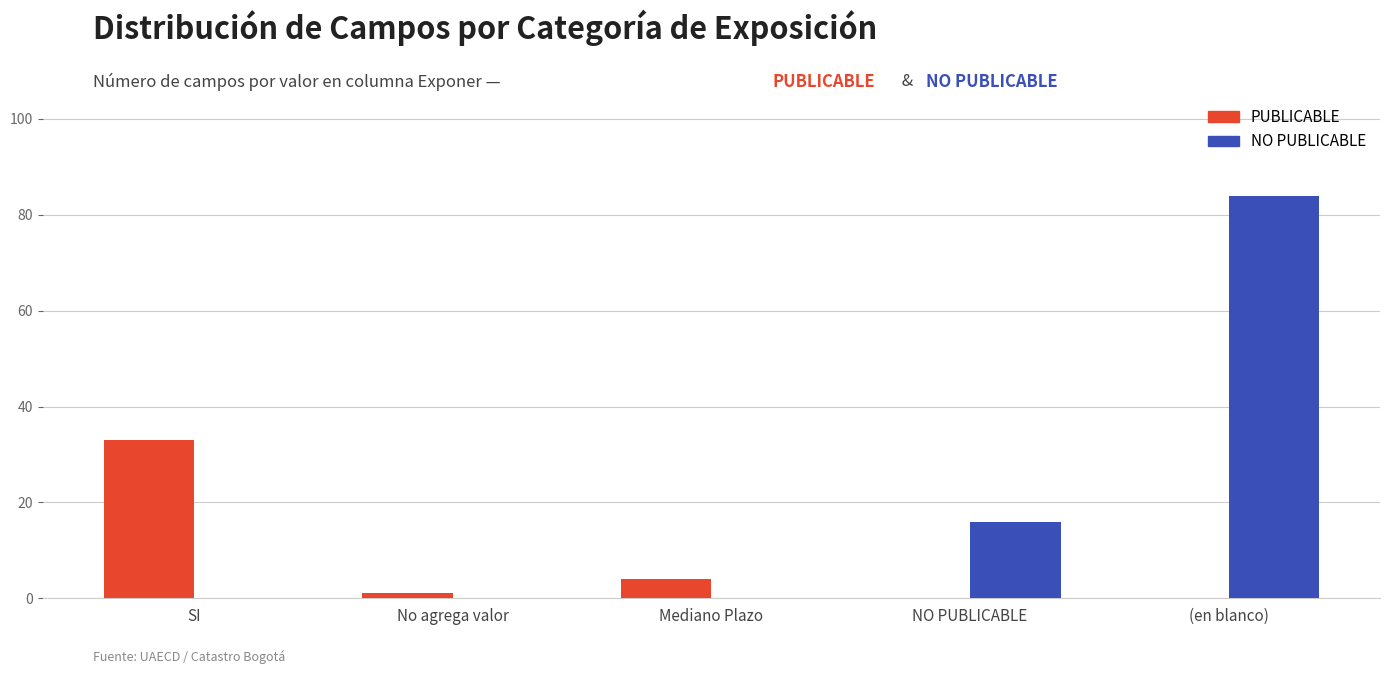

What is the total value across all series at (en blanco)?

84